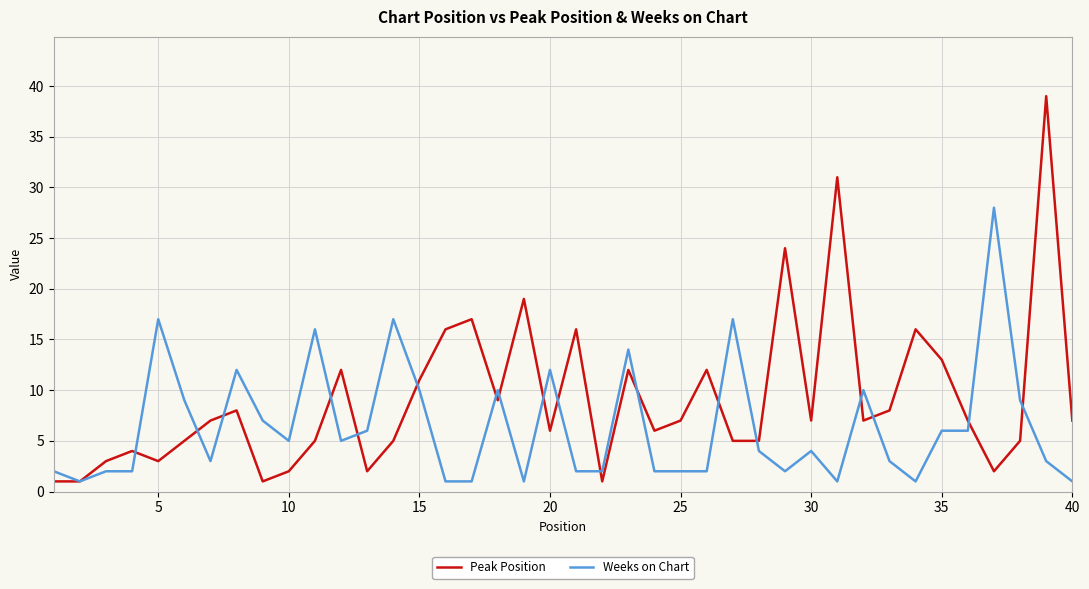

List the series in order of their peak value, lowest first.

Weeks on Chart, Peak Position